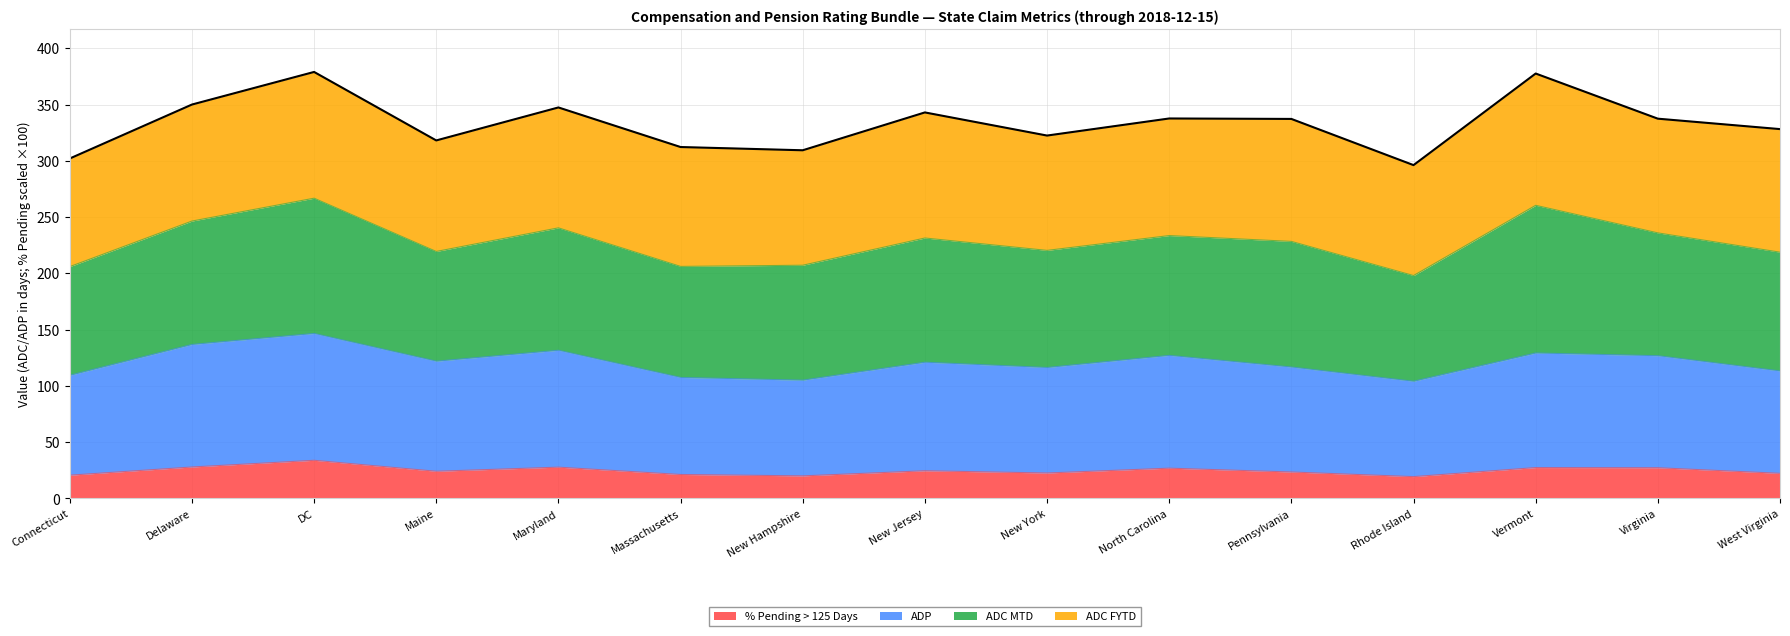

At which label is % Pending > 125 Days closest to 26?

North Carolina